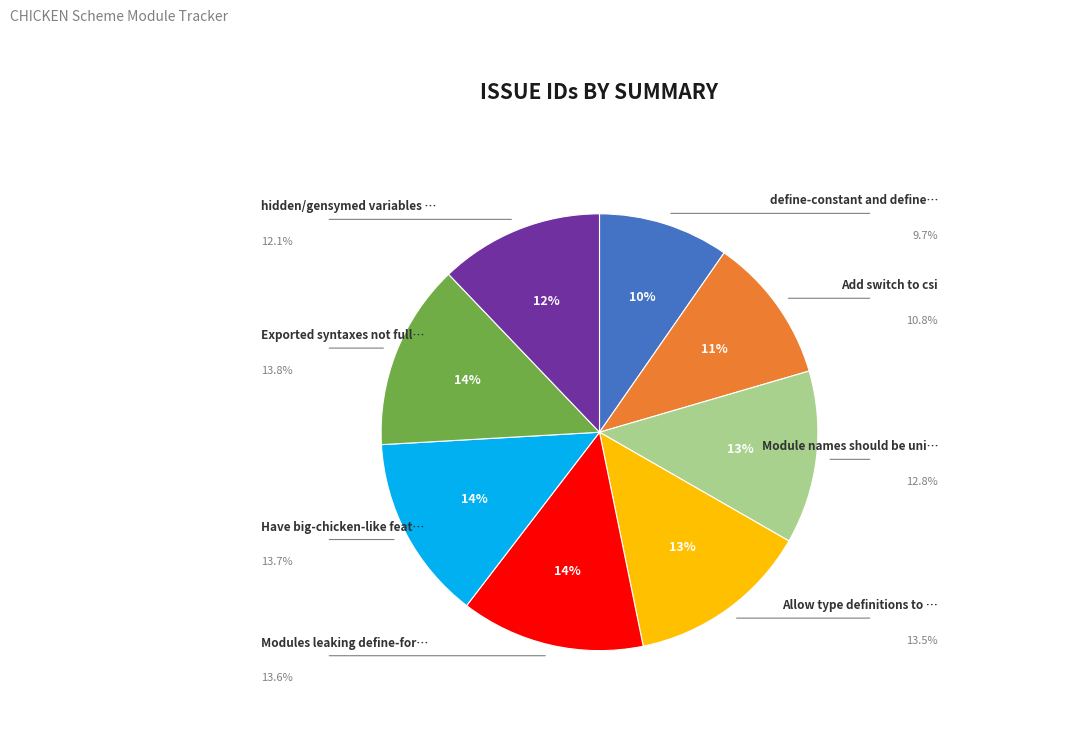

Does any single category account for the majority?

No